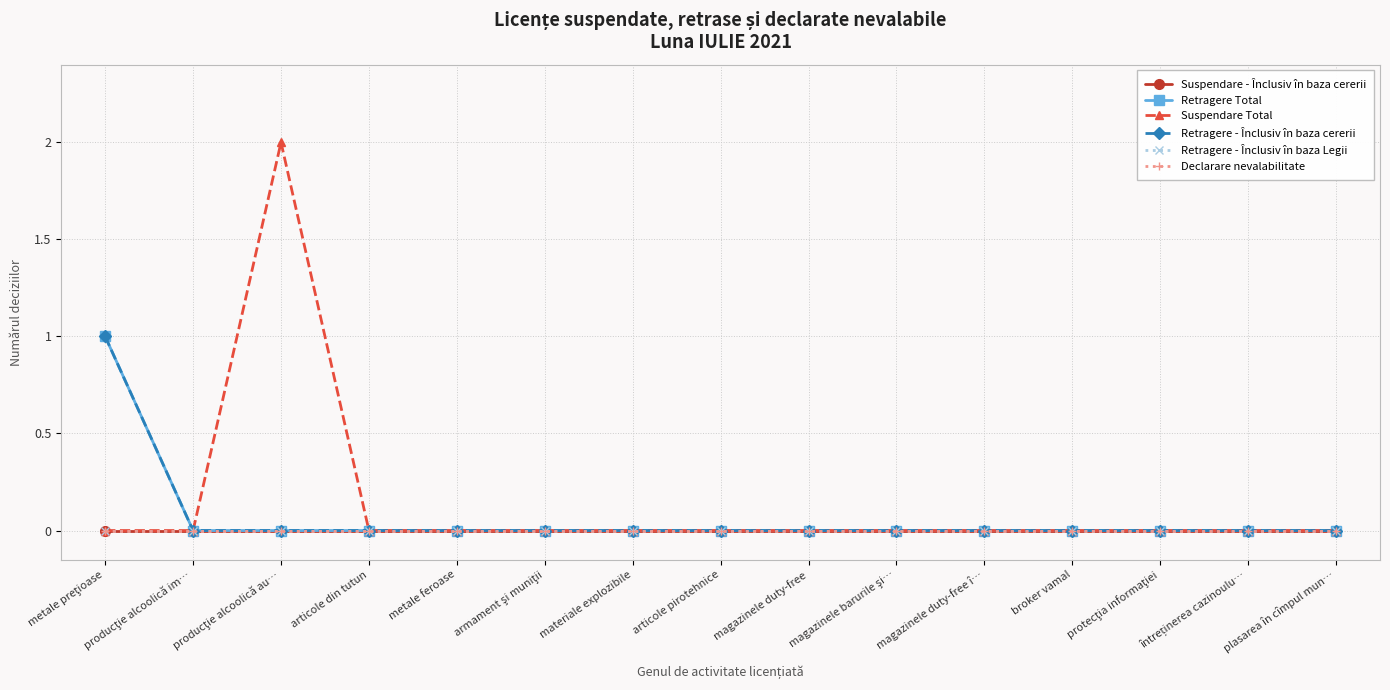

True or false: Retragere - Înclusiv în baza cererii and Suspendare Total cross at least once.

False